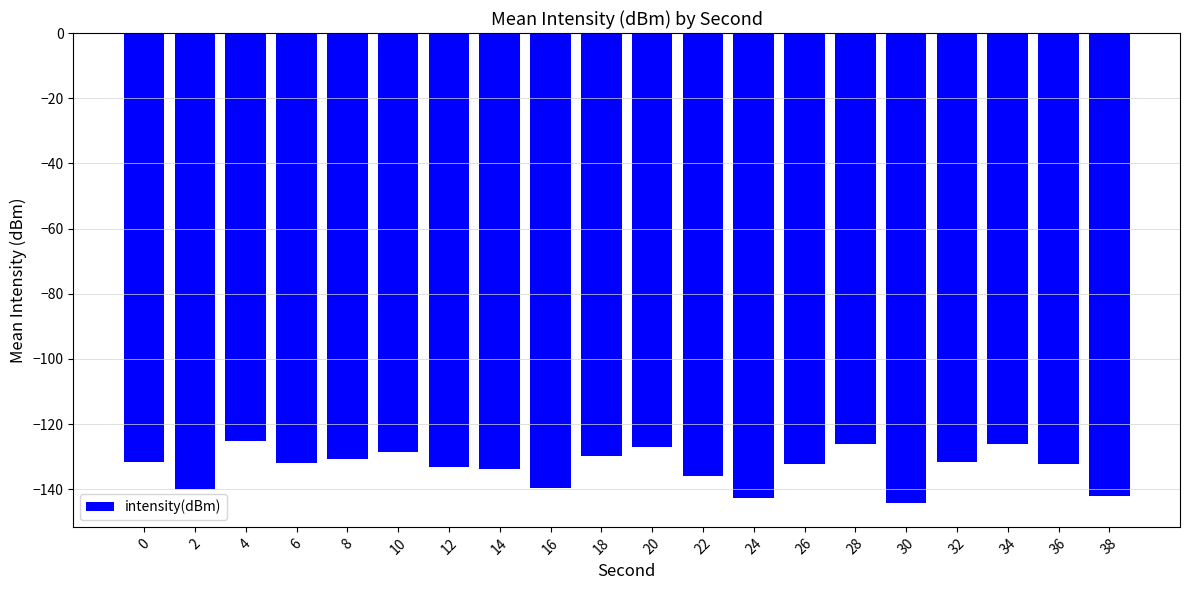

Which category has the lowest value across all series?

30